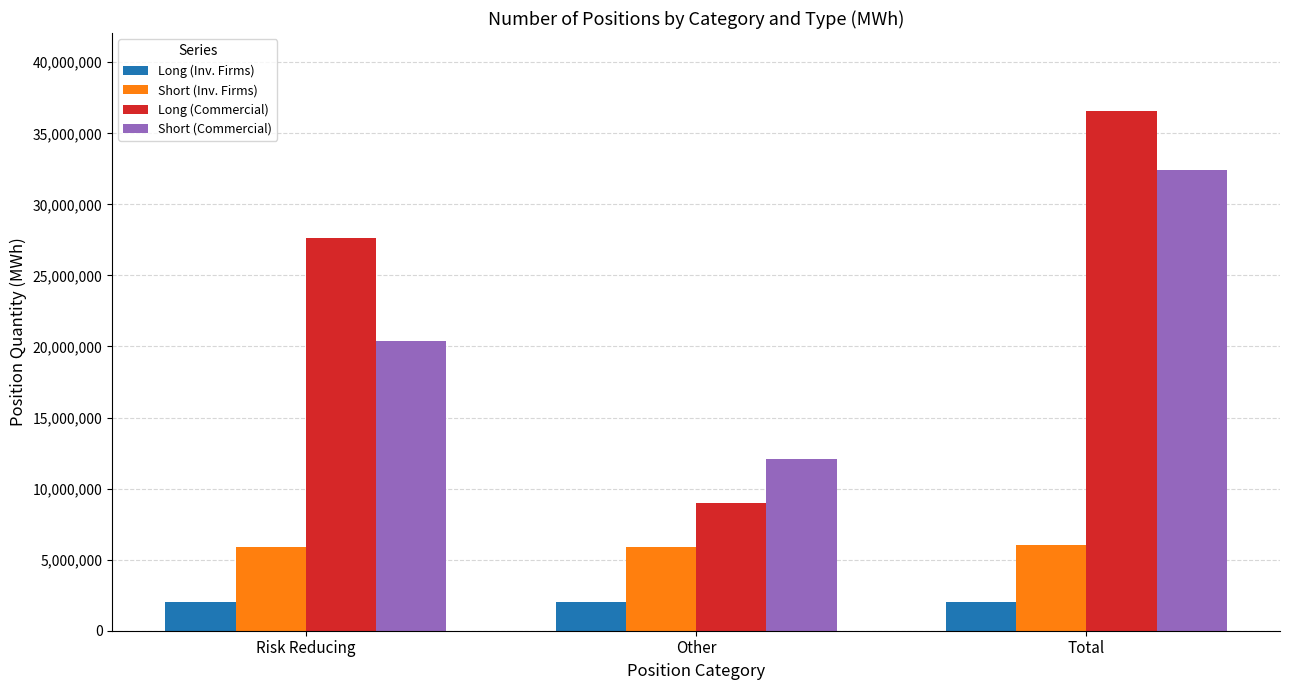

What is the label of the 2nd bar from the right?

Other